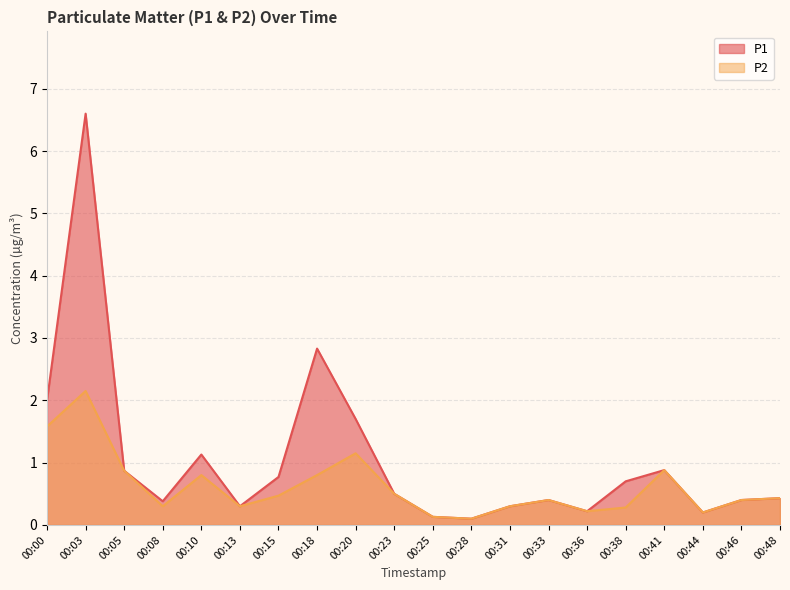

Is it true that P1 equals 0.4 at 00:46?

True